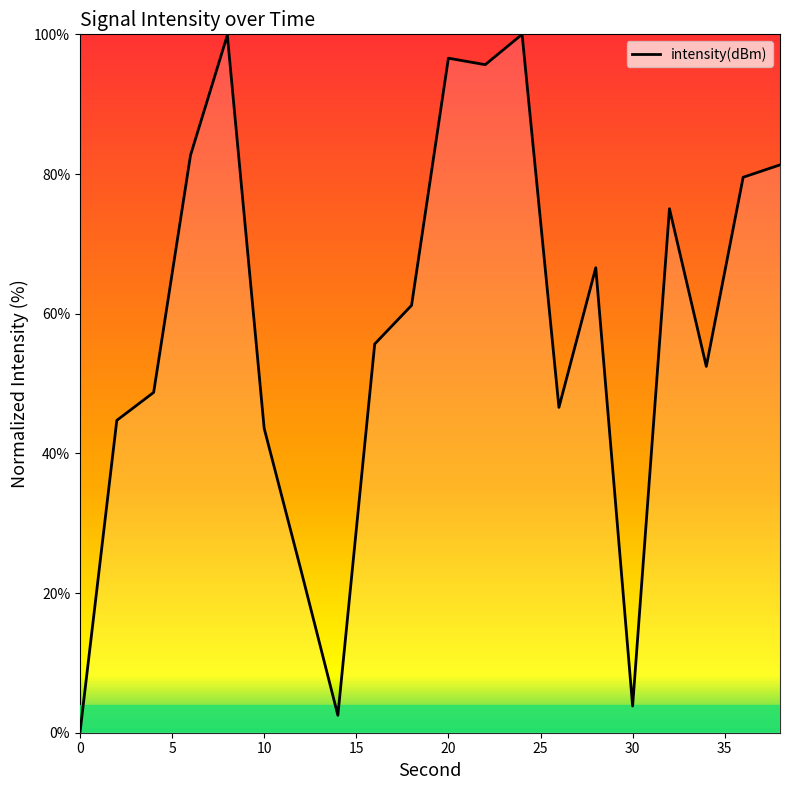

What is the maximum value shown in the chart?

100.0